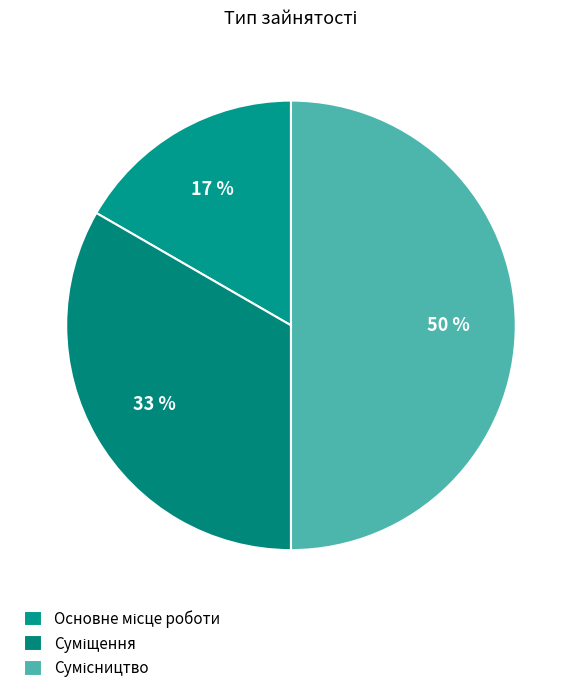

Count the number of slices in the pie.

3